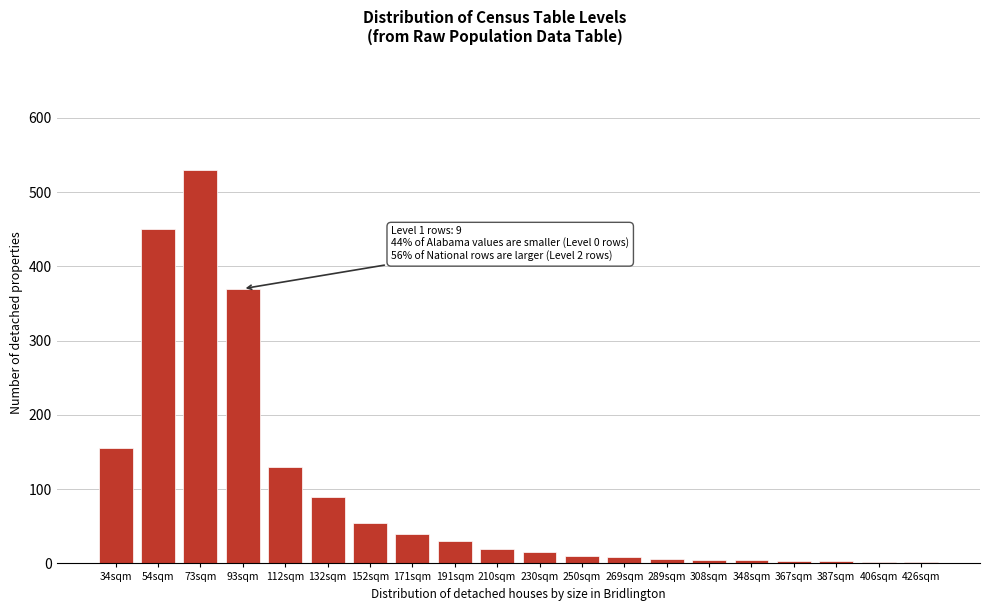

True or false: the data shows 40 at 112sqm.

False